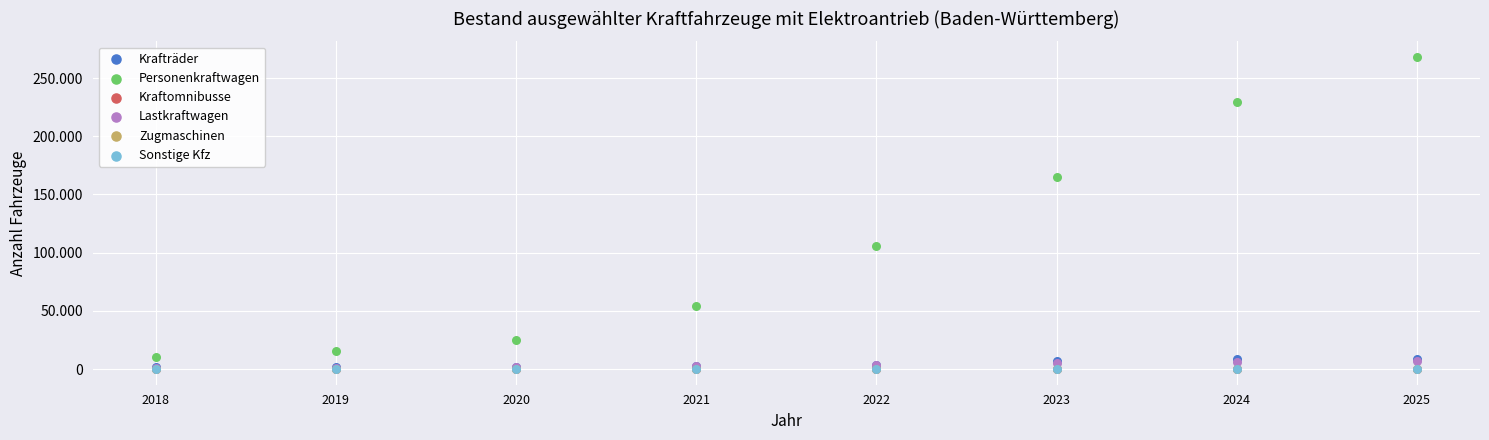

What are all the series names shown in the legend?

Krafträder, Personenkraftwagen, Kraftomnibusse, Lastkraftwagen, Zugmaschinen, Sonstige Kfz